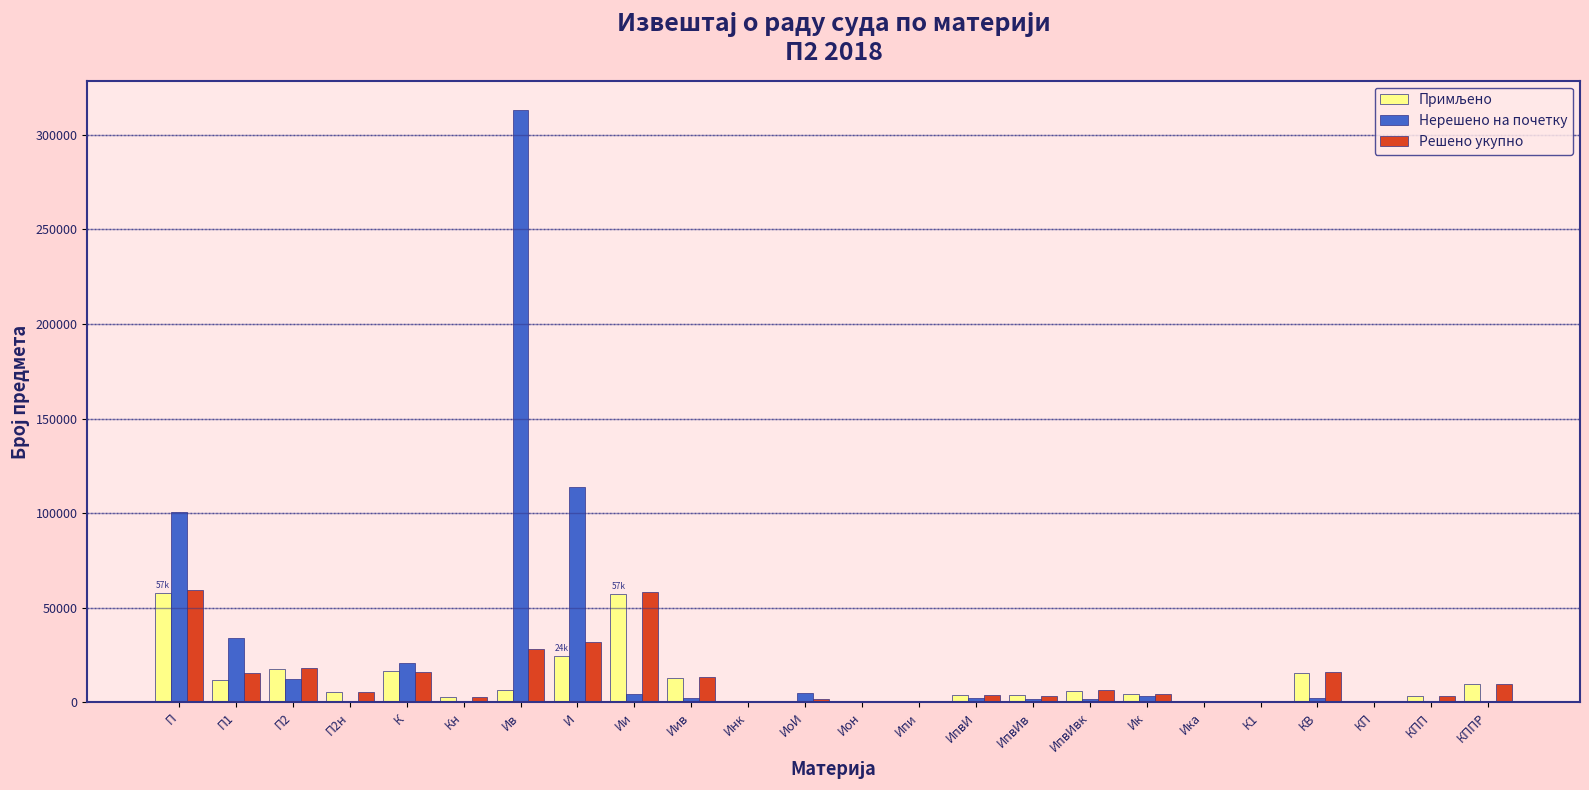

How many categories are shown in the chart?

24